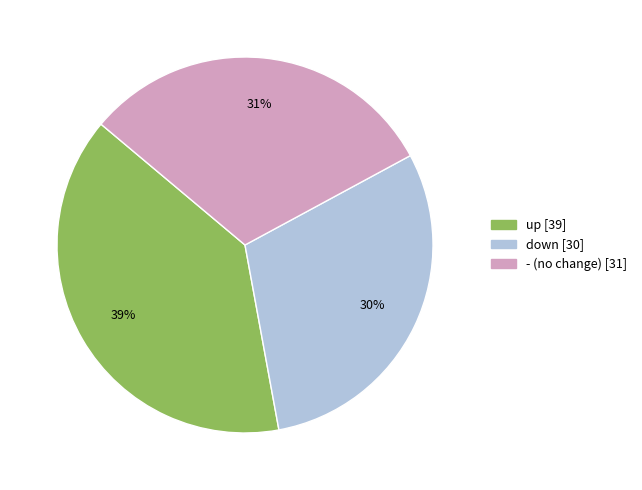

To the nearest percent, what percentage of the pie is up?

39%